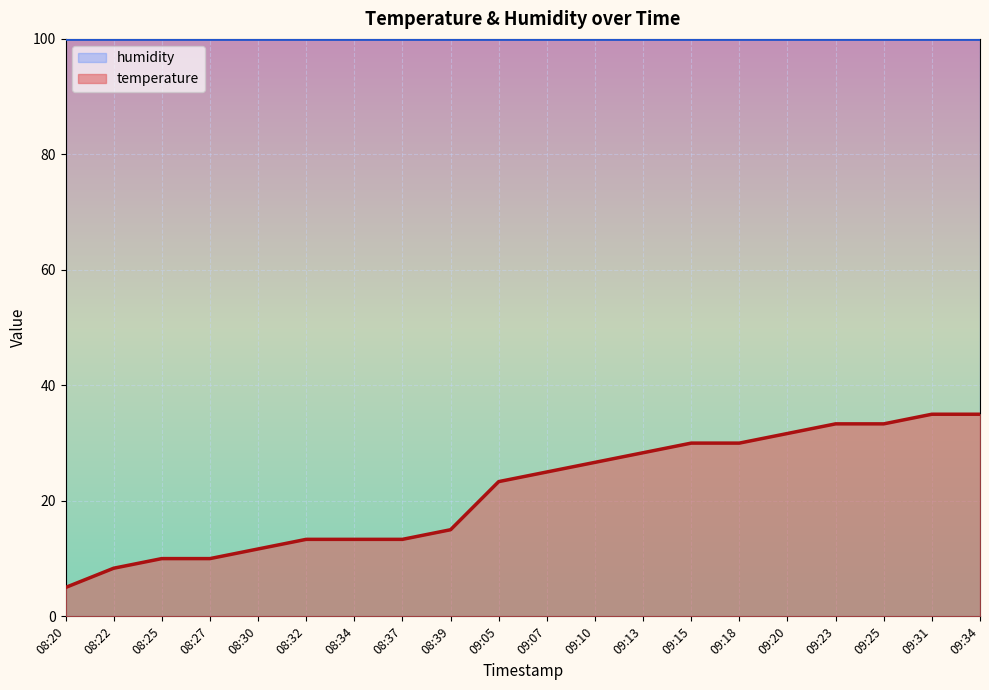

What is the maximum value shown in the chart?

99.9